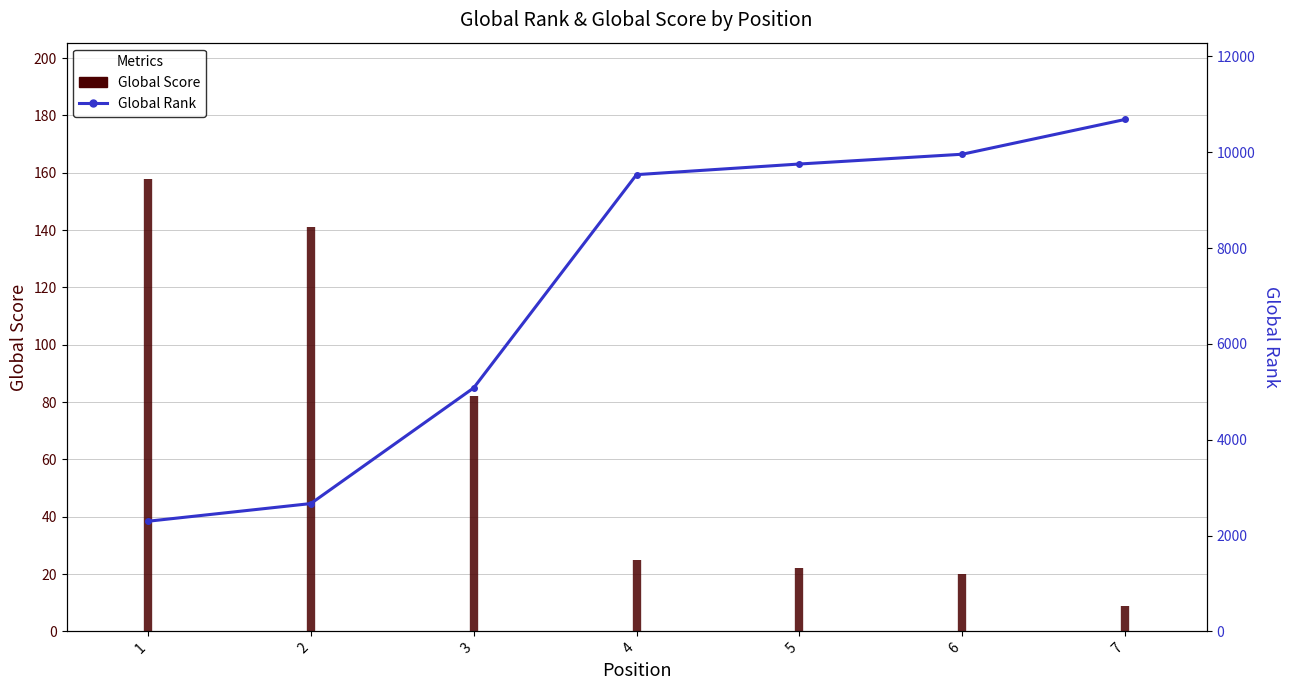

Rank the categories by value from lowest to highest.

1, 2, 3, 4, 5, 6, 7